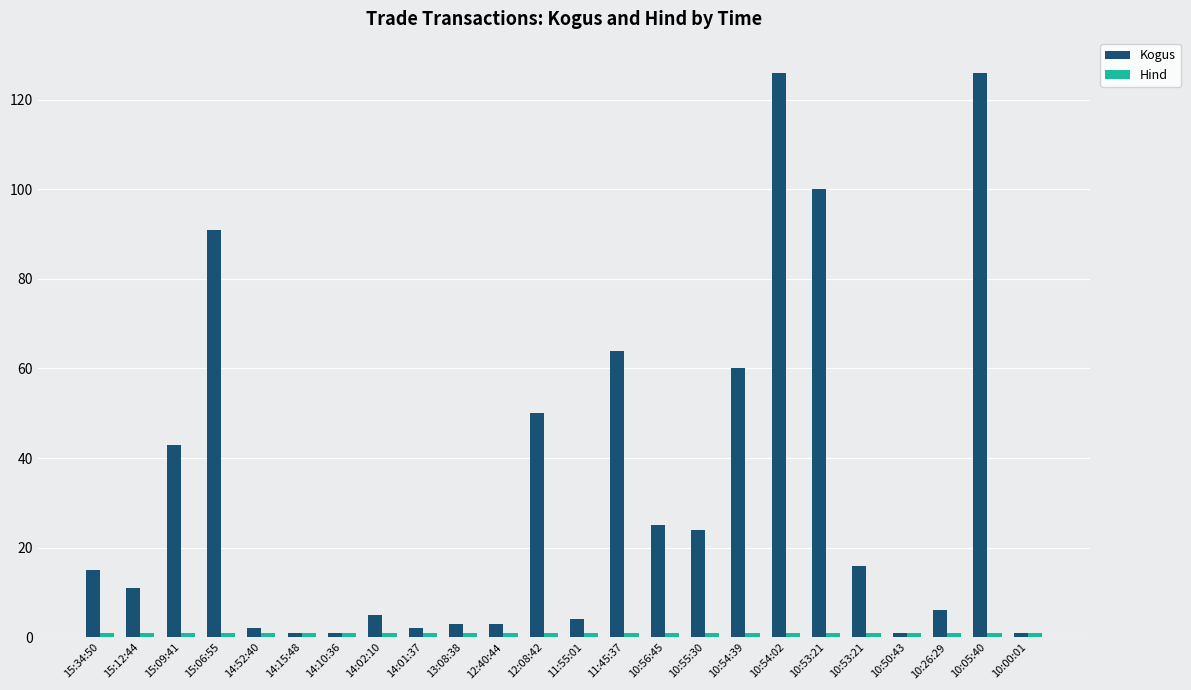

Is the value of Hind at 10:54:02 greater than the value of Kogus at 10:56:45?

No